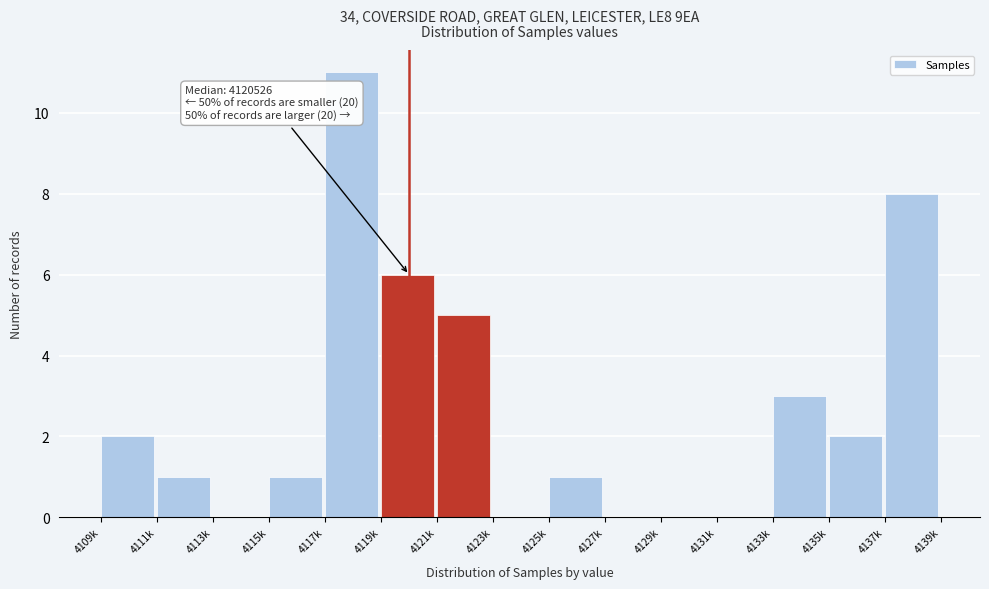

Reading right to left, what are all the values shown in this chart?

4137k=8	4135k=2	4133k=3	4131k=0	4129k=0	4127k=0	4125k=1	4123k=0	4121k=5	4119k=6	4117k=11	4115k=1	4113k=0	4111k=1	4109k=2